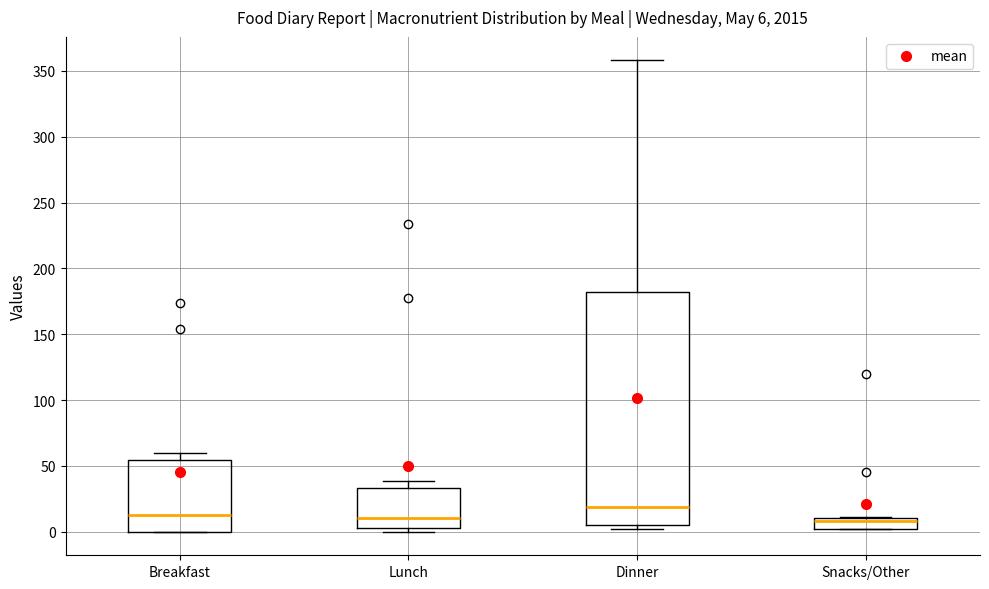

Which box has the highest median line?

Dinner